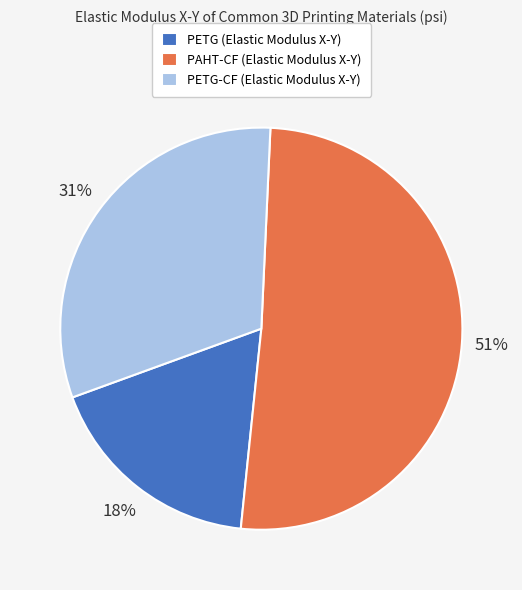

Do PETG-CF (Elastic Modulus X-Y) and PAHT-CF (Elastic Modulus X-Y) together represent more than half of the pie?

Yes